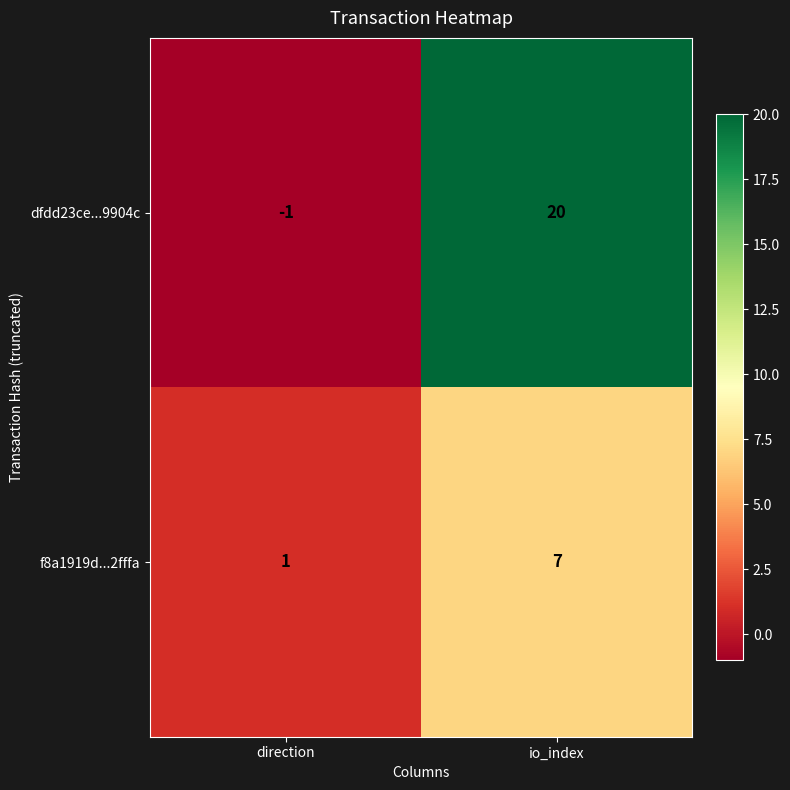

What is the sum of the dfdd23ce...9904c values at direction and io_index?

19